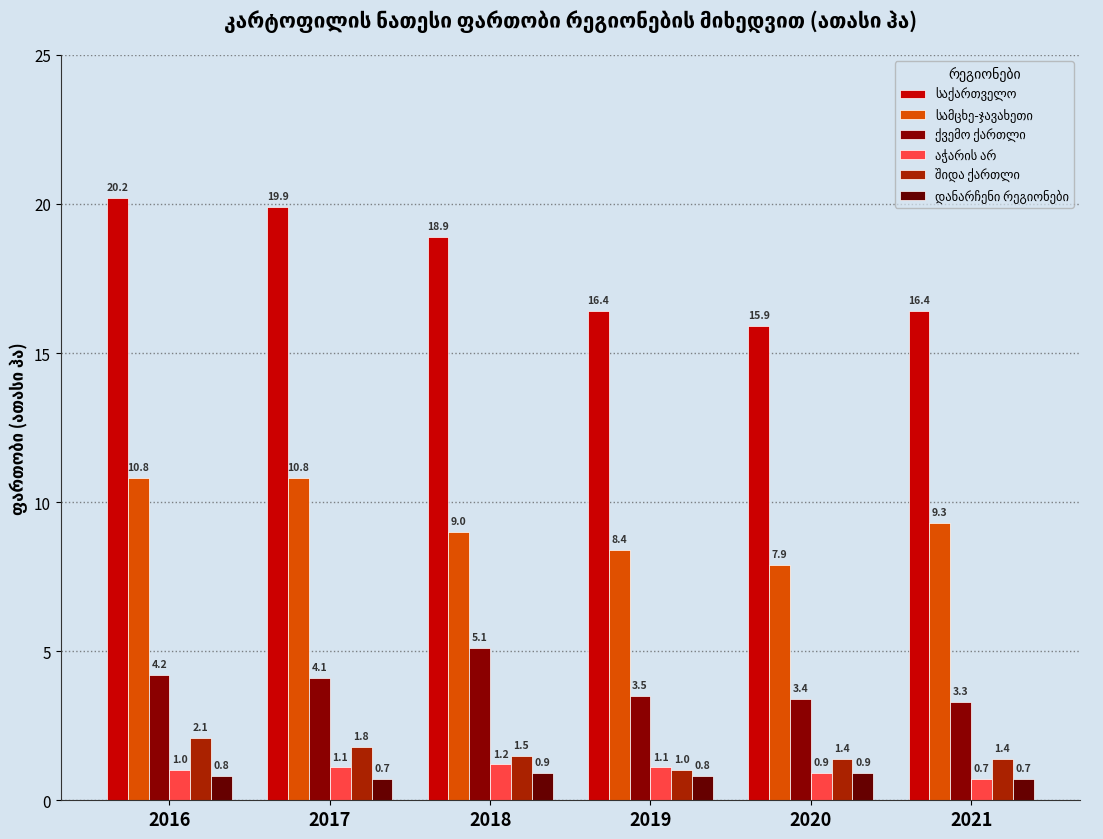

What is the value of the შიდა ქართლი bar at the 5th from the left?

1.4